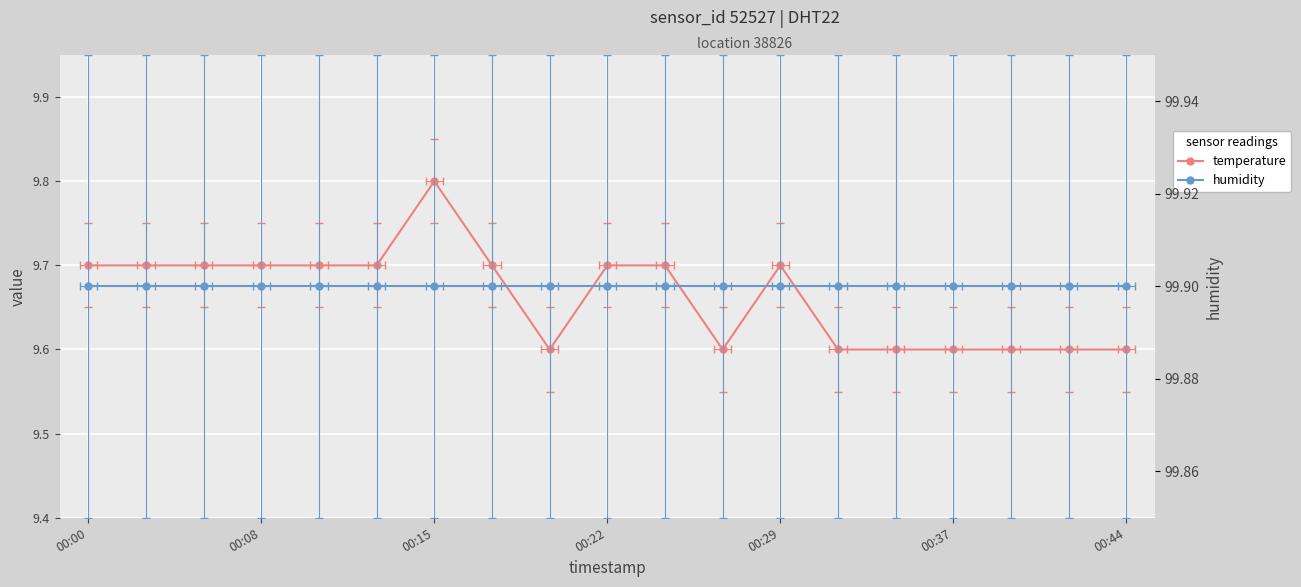

Reading left to right, list all the values displayed in this chart.

temperature: 9.7	9.7	9.7	9.7	9.7	9.7	9.8	9.7	9.6	9.7	9.7	9.6	9.7	9.6	9.6	9.6	9.6	9.6	9.6
humidity: 99.9	99.9	99.9	99.9	99.9	99.9	99.9	99.9	99.9	99.9	99.9	99.9	99.9	99.9	99.9	99.9	99.9	99.9	99.9